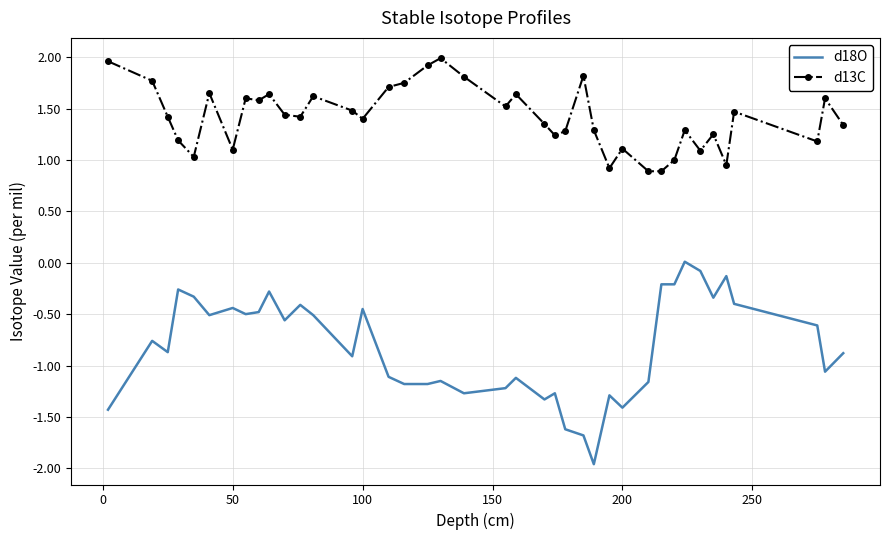

What is the maximum value shown in the chart?

2.0